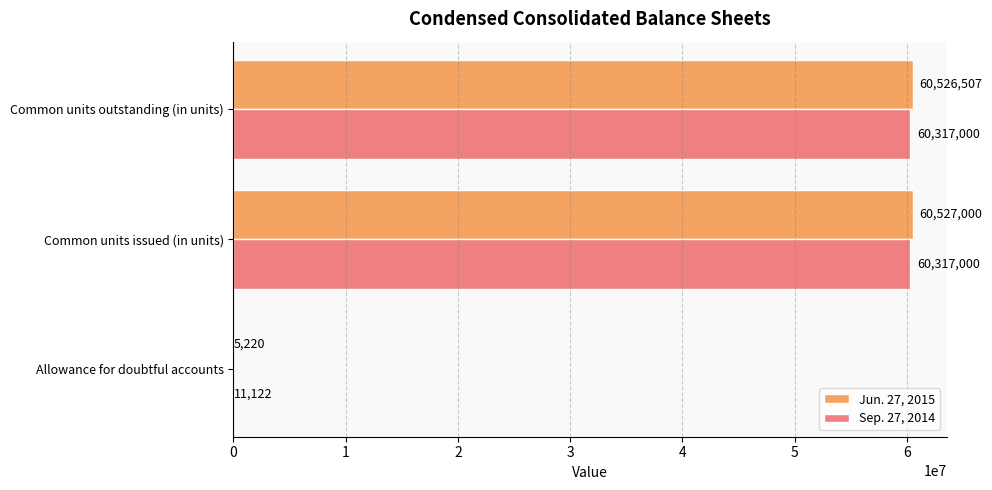

The Jun. 27, 2015 series shows 5220 at Allowance for doubtful accounts. True or false?

True